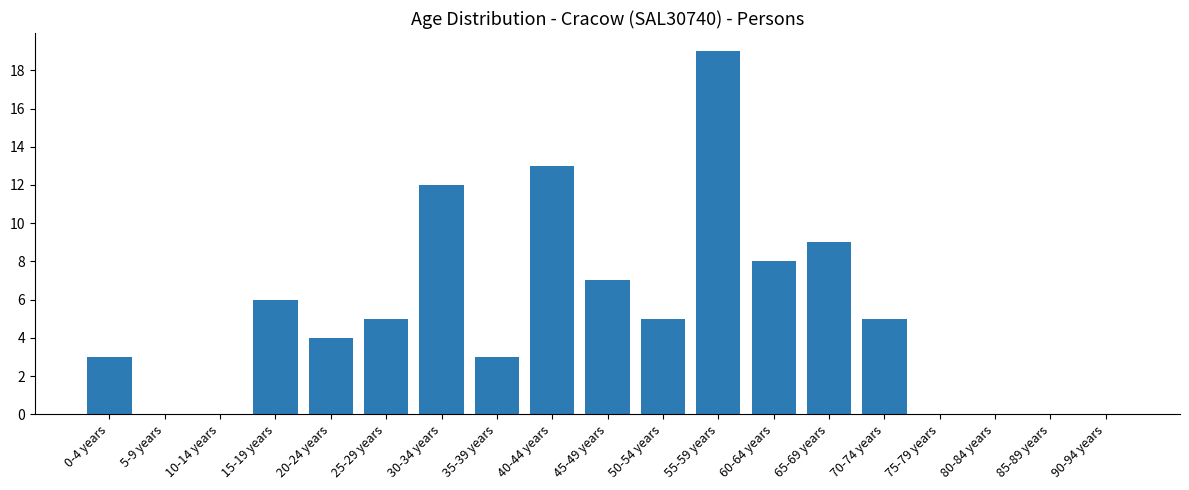

Which label corresponds to the largest value in the chart?

55-59 years